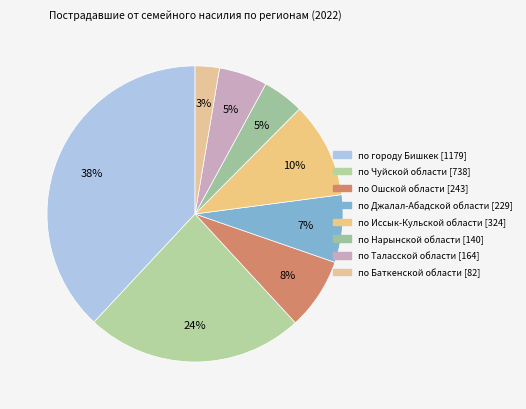

Is there any slice that represents more than half of the pie?

No